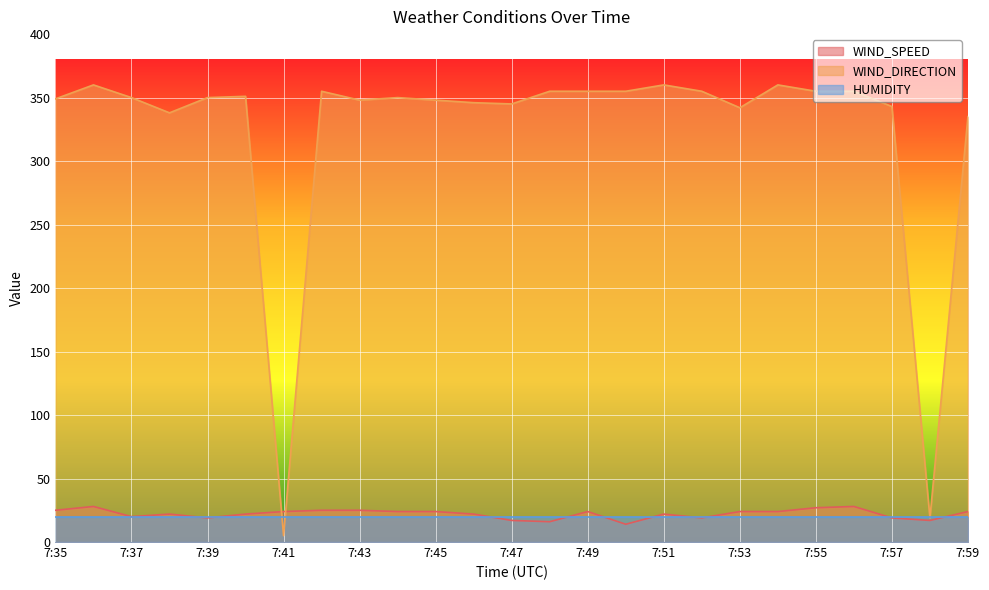

How many interior local valleys does the WIND_SPEED series have?

6